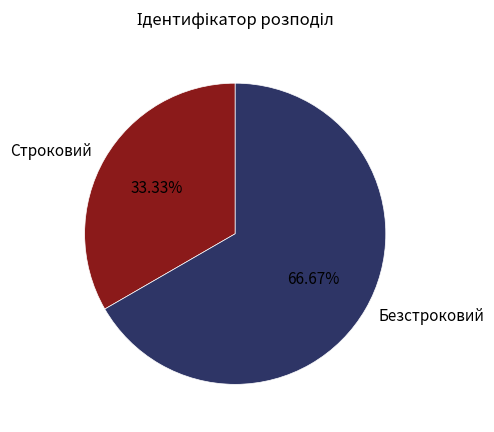

To the nearest percent, what percentage of the pie is Безстроковий?

67%